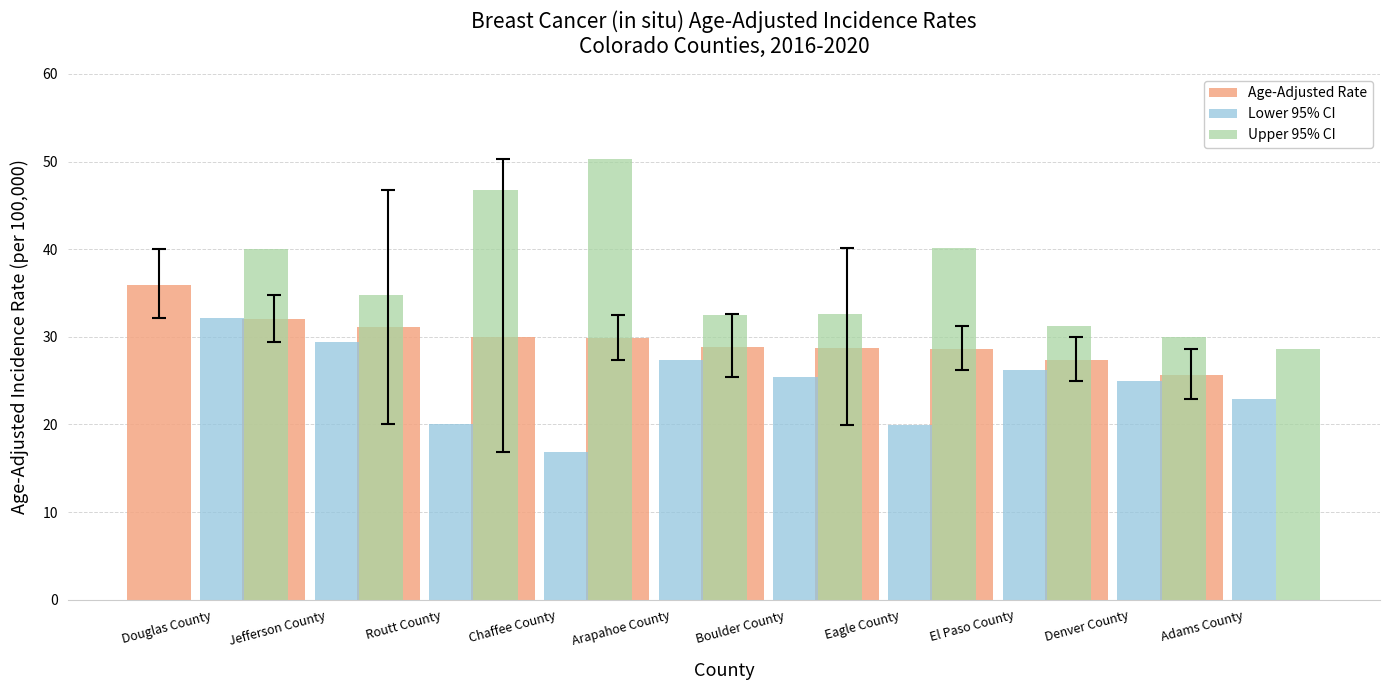

Which series changed the most between Chaffee County and Arapahoe County?

Upper 95% CI